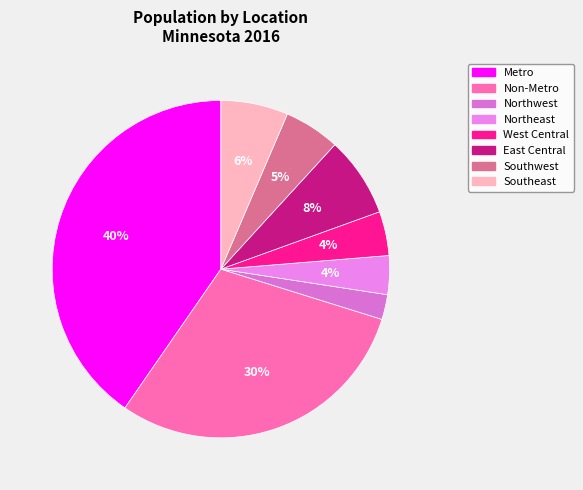

Do Metro and Southeast together represent more than half of the pie?

No